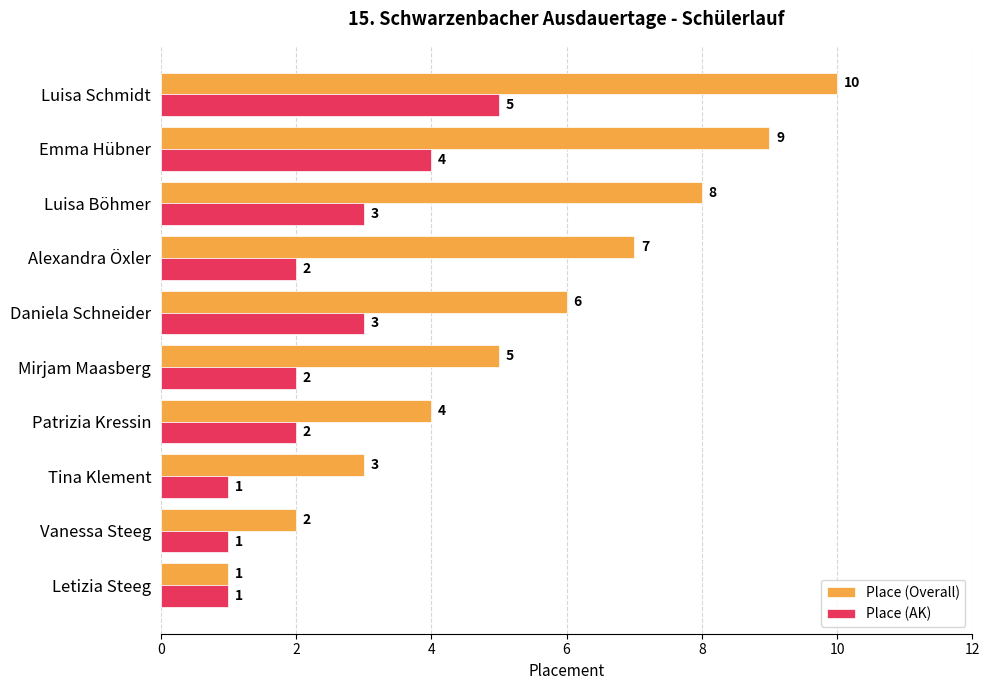

Is it true that Place (AK) equals 5 at Luisa Schmidt?

True